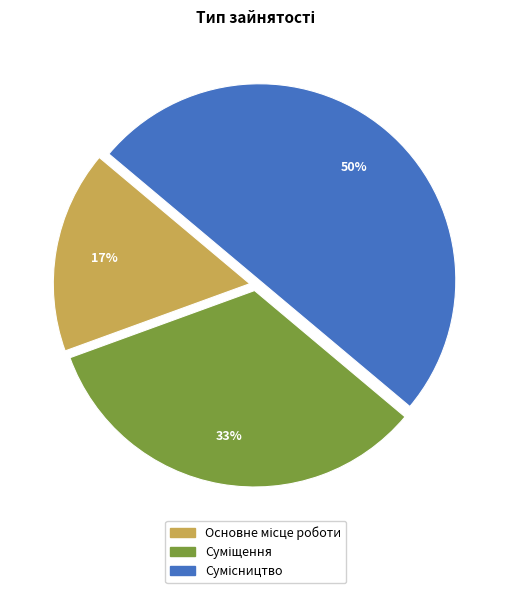

How many segments does this pie chart have?

3